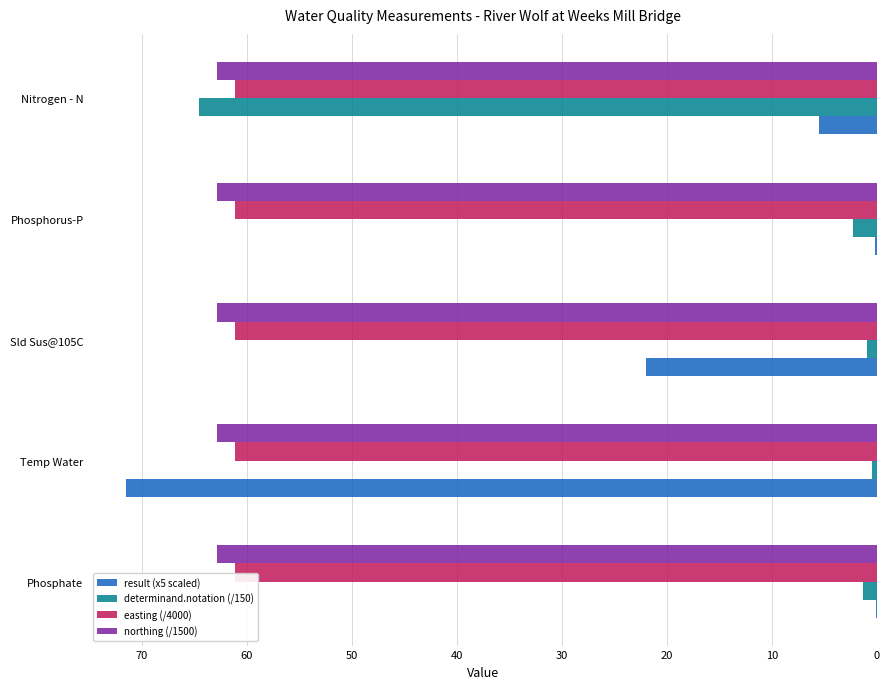

What is the highest value of the northing (/1500) series?

62.8